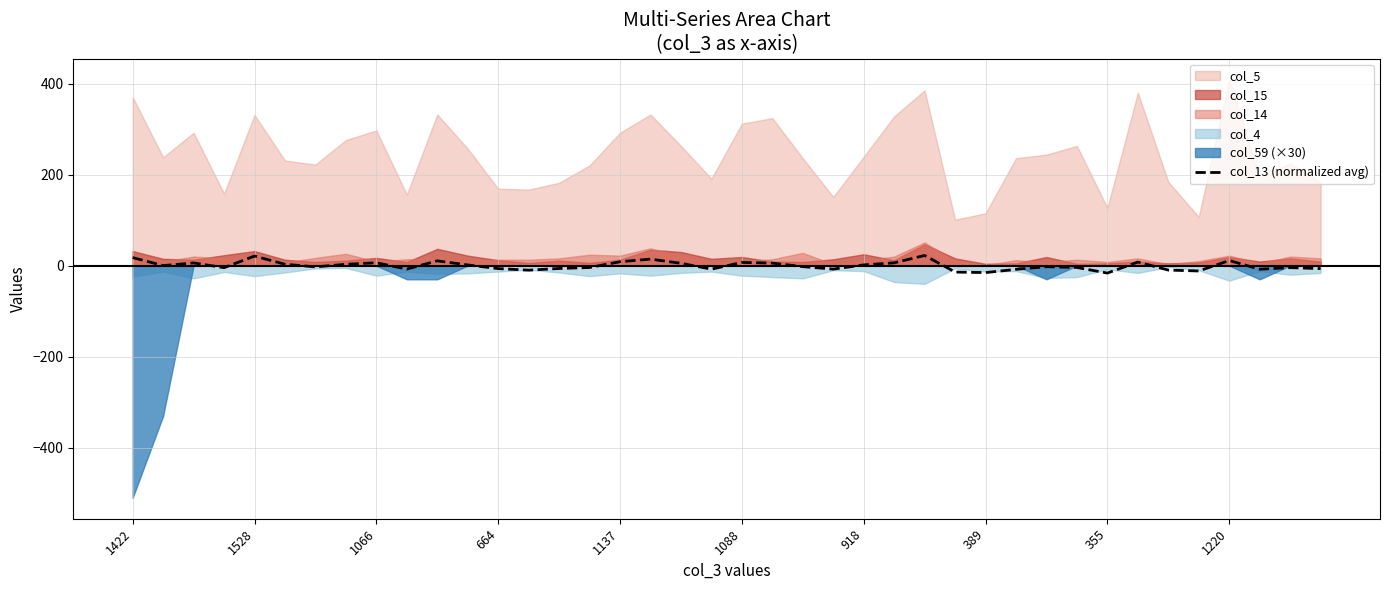

Reading right to left, transcribe all the data shown in this chart.

-6.5	-4.3	-7.9	11.3	-11.8	-9.7	7.9	-16.3	-4.1	-2.3	-8.1	-15.2	-14.1	22.4	6.2	1.6	-7.6	-2.2	5.6	7.1	-7.7	5.1	14.4	8.6	-4.1	-6.2	-10.0	-6.5	1.5	10.5	-7.6	6.4	2.9	-2.7	3.0	21.1	-4.5	6.0	0.1	17.7